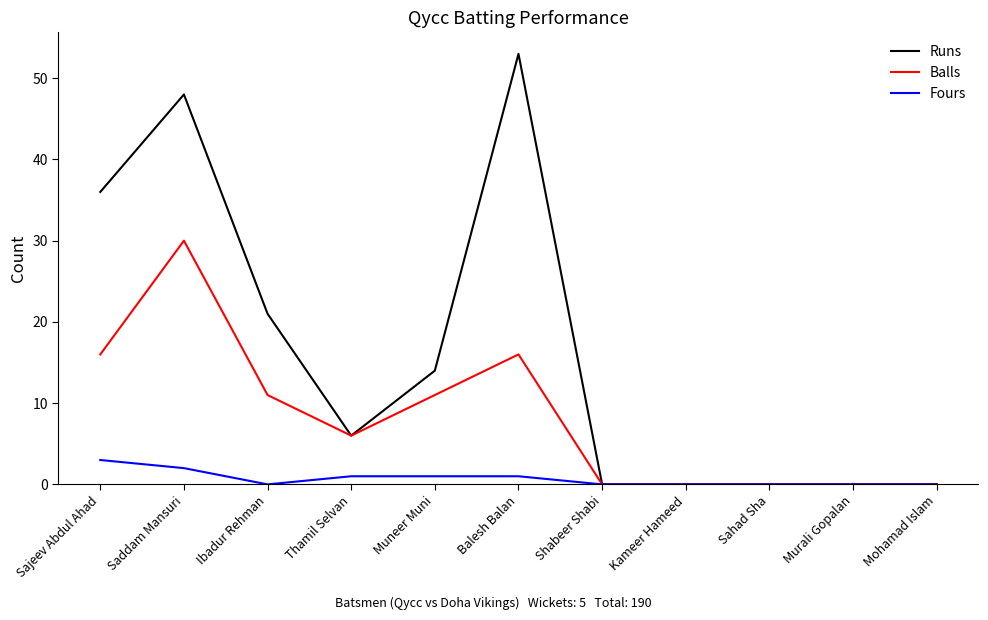

Reading left to right, what are all the values shown in this chart?

Runs: Sajeev Abdul Ahad=36	Saddam Mansuri=48	Ibadur Rehman=21	Thamil Selvan=6	Muneer Muni=14	Balesh Balan=53	Shabeer Shabi=0	Kameer Hameed=0	Sahad Sha=0	Murali Gopalan=0	Mohamad Islam=0
Balls: Sajeev Abdul Ahad=16	Saddam Mansuri=30	Ibadur Rehman=11	Thamil Selvan=6	Muneer Muni=11	Balesh Balan=16	Shabeer Shabi=0	Kameer Hameed=0	Sahad Sha=0	Murali Gopalan=0	Mohamad Islam=0
Fours: Sajeev Abdul Ahad=3	Saddam Mansuri=2	Ibadur Rehman=0	Thamil Selvan=1	Muneer Muni=1	Balesh Balan=1	Shabeer Shabi=0	Kameer Hameed=0	Sahad Sha=0	Murali Gopalan=0	Mohamad Islam=0